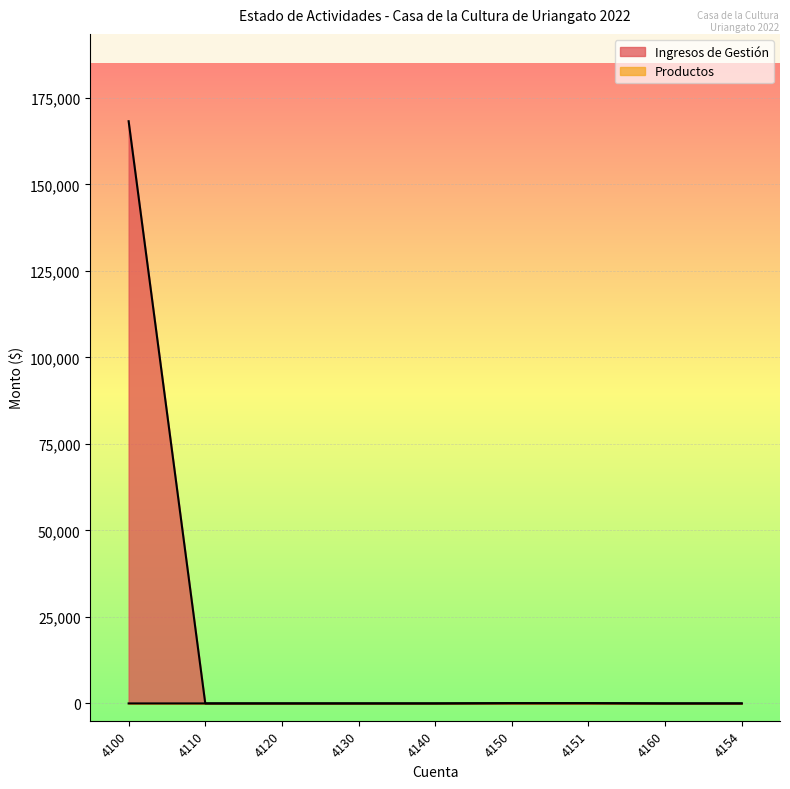

Which series changed the most between 4100 and 4130?

Ingresos de Gestión